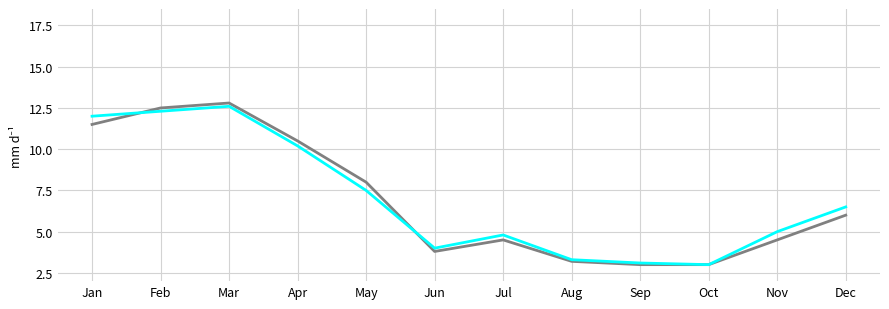

What is the minimum value shown in the chart?

3.0